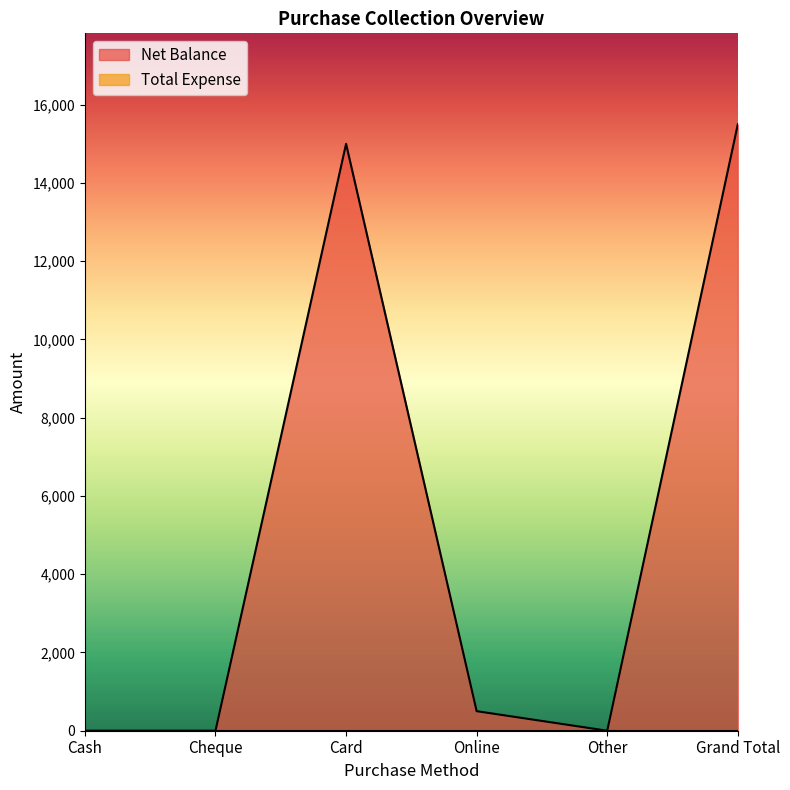

Rank the categories by value from highest to lowest.

Grand Total, Card, Online, Cash, Cheque, Other